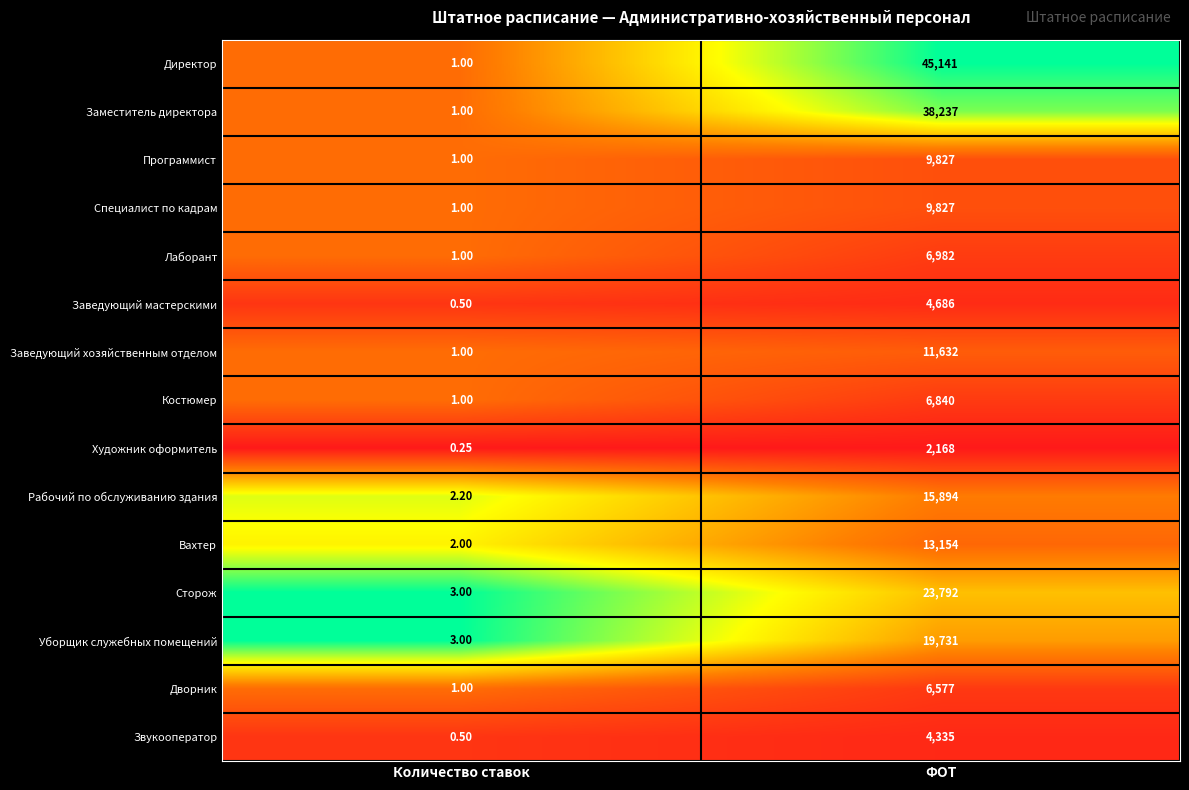

List the labels in order of Рабочий по обслуживанию здания value, largest first.

ФОТ, Количество ставок